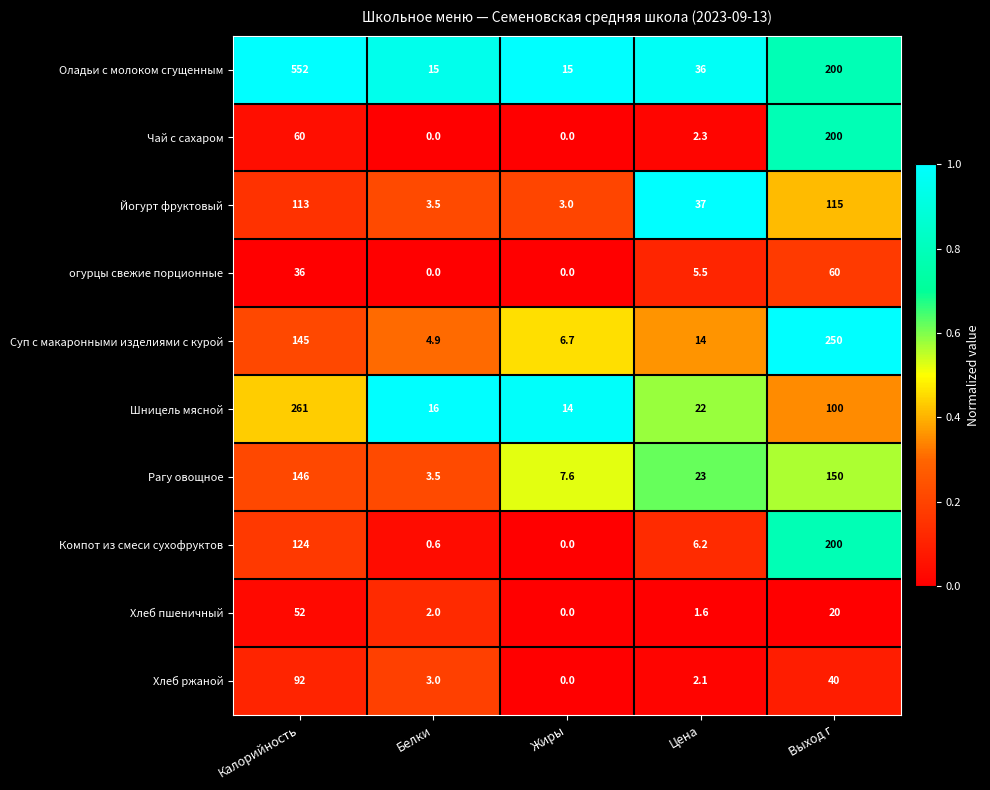

Which category has the highest value across all series?

Калорийность